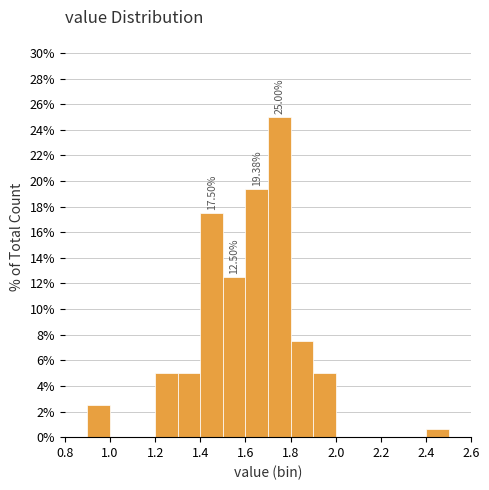

Over which range of the x-axis is the bar tallest?

1.7 to 1.8